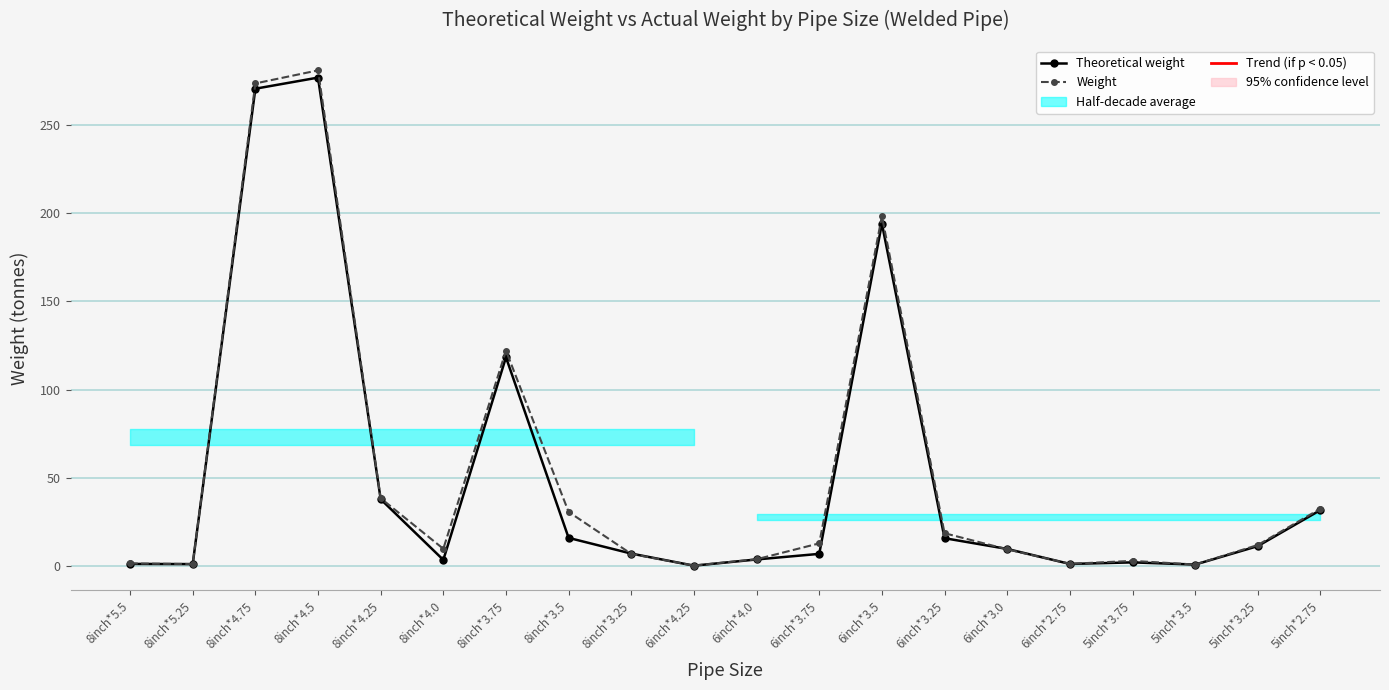

How many interior local valleys does the Weight series have?

5